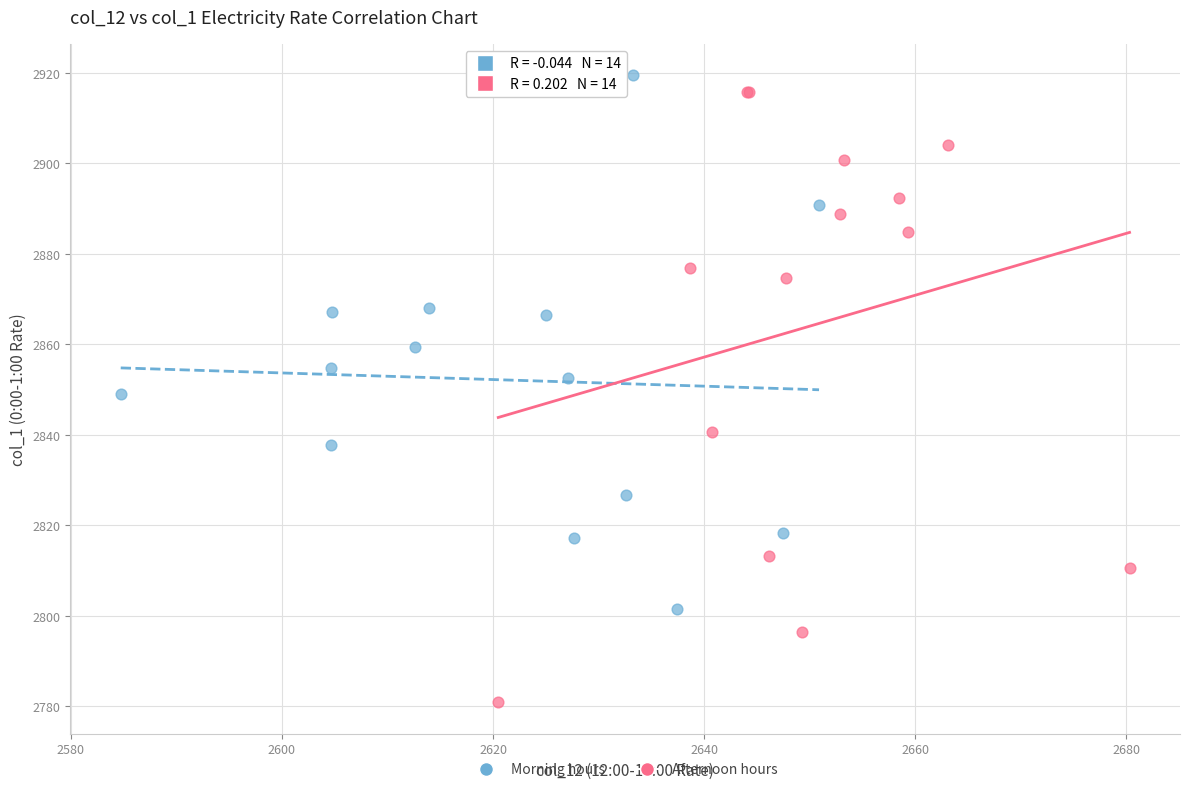

Which series has the largest Y range (max minus min)?

Afternoon hours